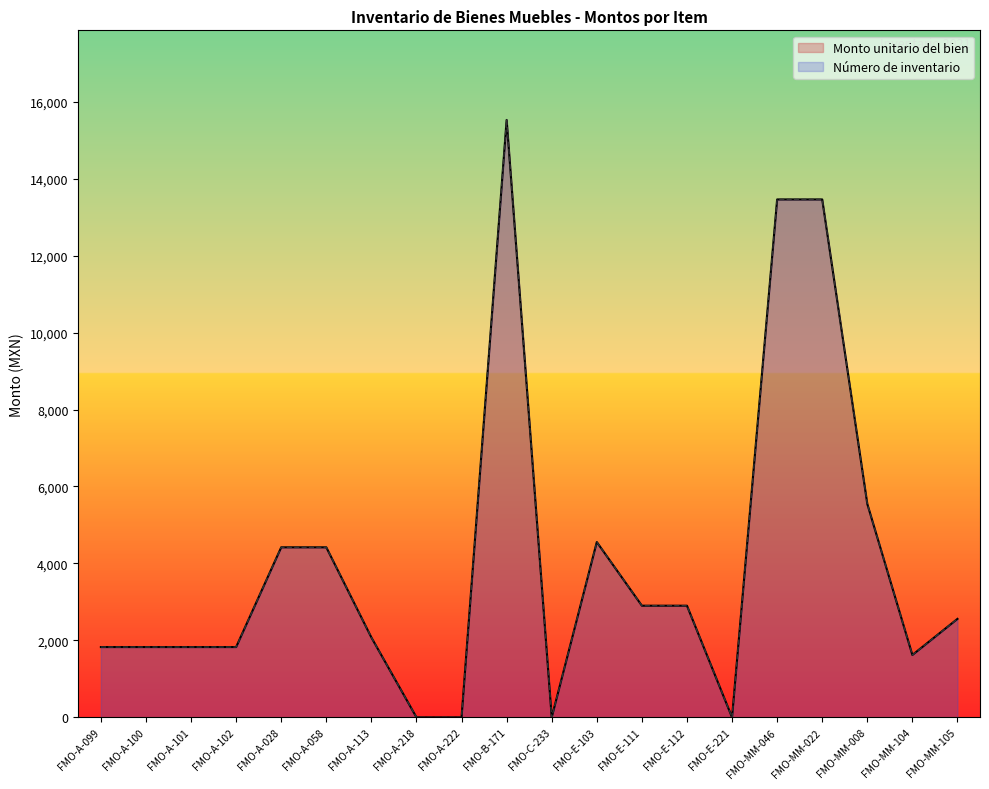

What is the highest value of the Número de inventario series?

15525.0